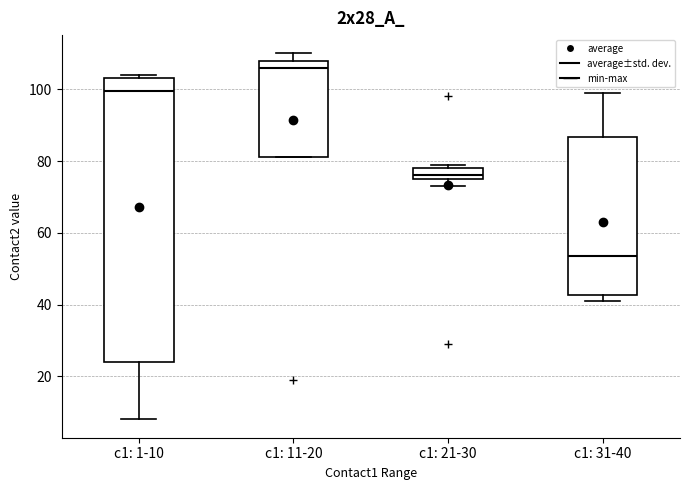

Reading left to right, transcribe this box plot: for each box, give where its median line is, the range the box spans, and where its two whiskers end, as read against the y-axis. The values are not printed on the chart, so give them approximately, as read against the axis.

c1: 1-10: median 100, box 24 to 104, whiskers 8 to 104 (just above the box's upper edge)
c1: 11-20: median 106, box 82 to 108, whiskers 82 to 110
c1: 21-30: median 76 (just above the box's lower edge), box 76 to 78, whiskers 74 to 80
c1: 31-40: median 54, box 42 to 86, whiskers 42 (just below the box's lower edge) to 100